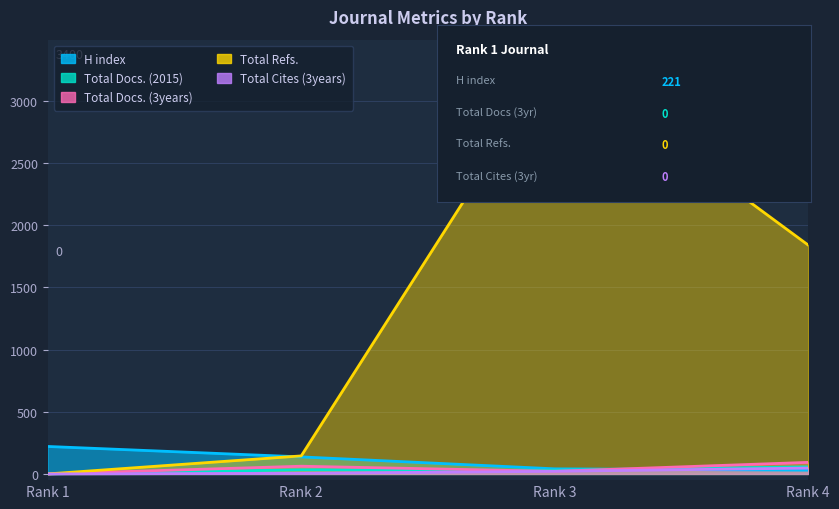

What is the sum of all Total Cites (3years) values?

73